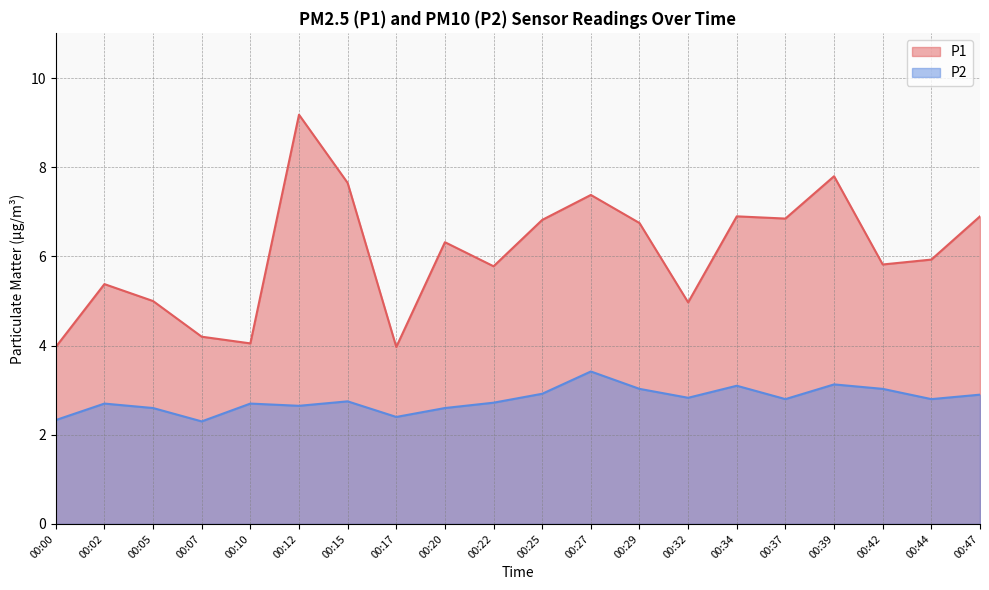

What is the difference between the highest and lowest values at 00:17?

1.6